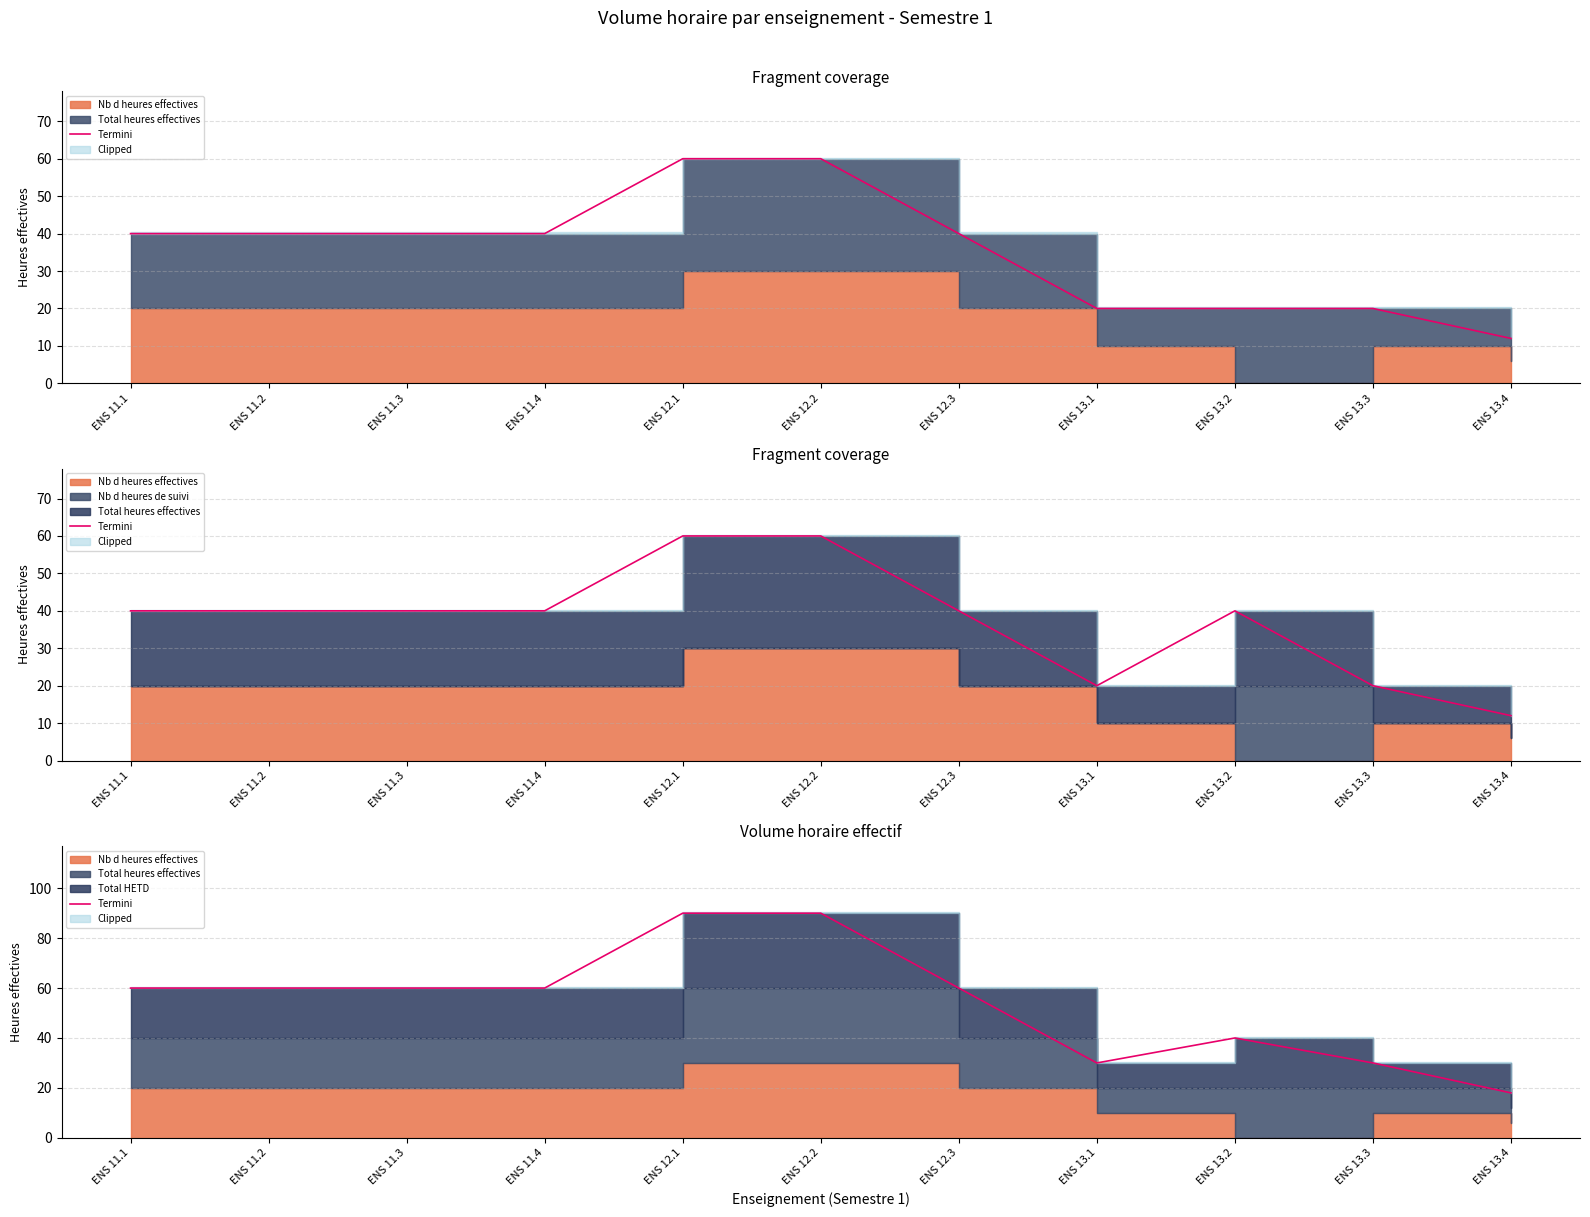

Rank the categories by value from highest to lowest.

ENS 12.1, ENS 12.2, ENS 11.1, ENS 11.2, ENS 11.3, ENS 11.4, ENS 12.3, ENS 13.2, ENS 13.1, ENS 13.3, ENS 13.4